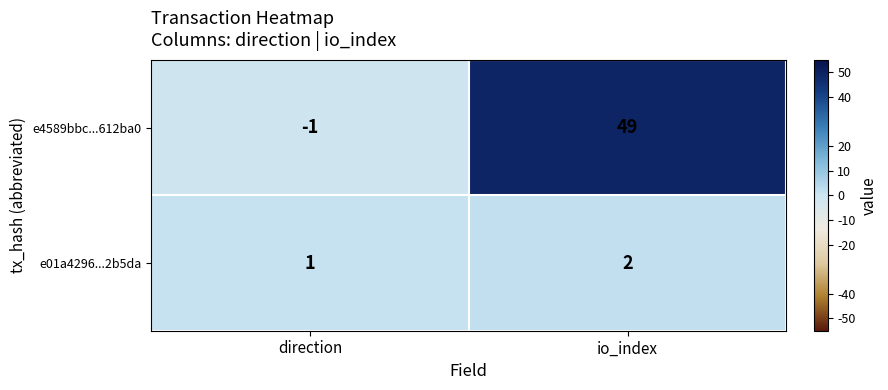

Reading left to right, what are all the values shown in this chart?

e4589bbc...612ba0: direction=-1	io_index=49
e01a4296...2b5da: direction=1	io_index=2